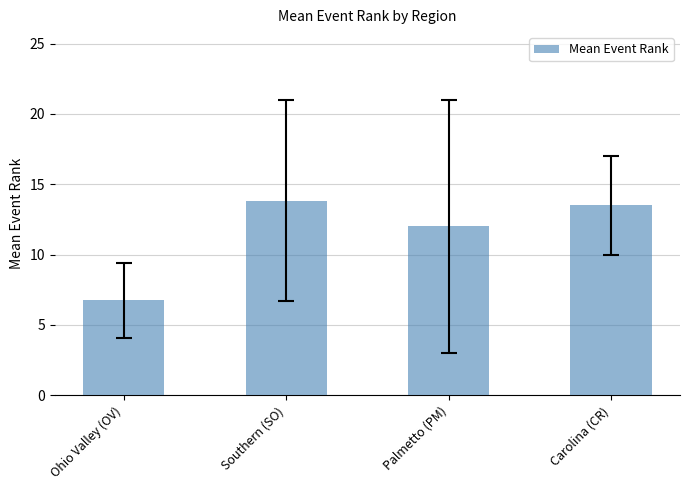

What is the greatest value displayed?

13.8